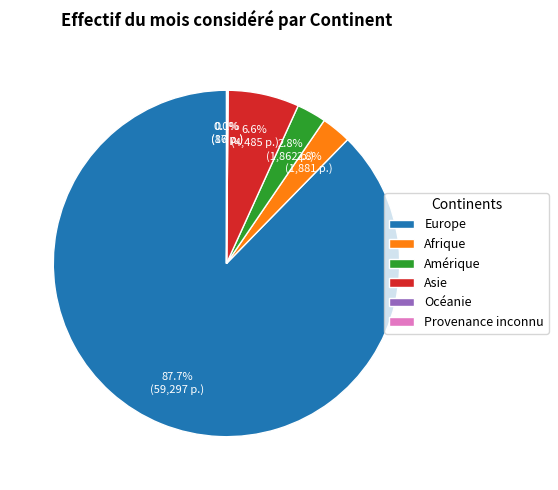

To the nearest percent, what is the difference between the largest and smallest slice percentages?

88%